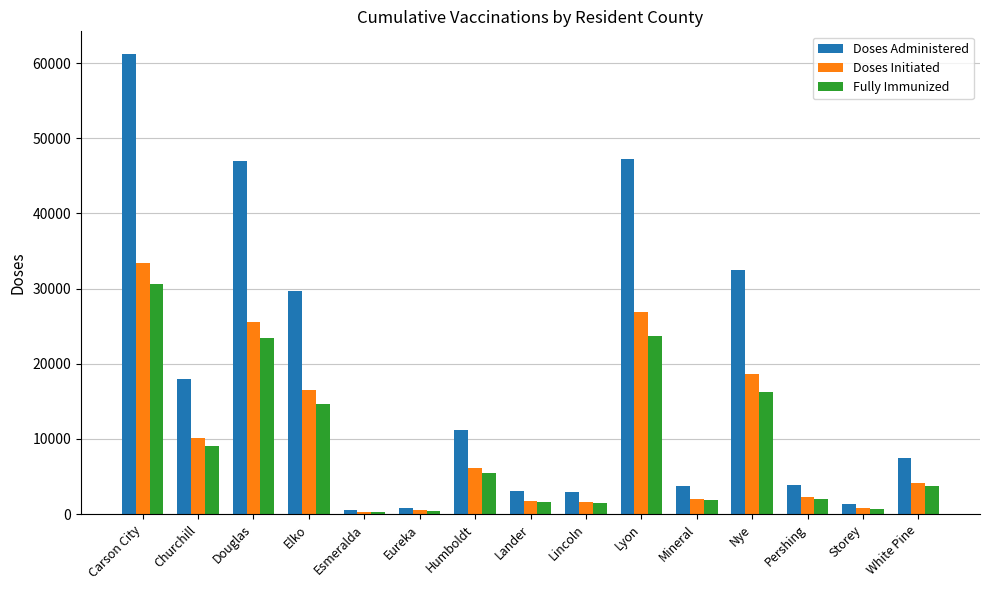

What is the difference between the Fully Immunized values at Humboldt and Carson City?

25093